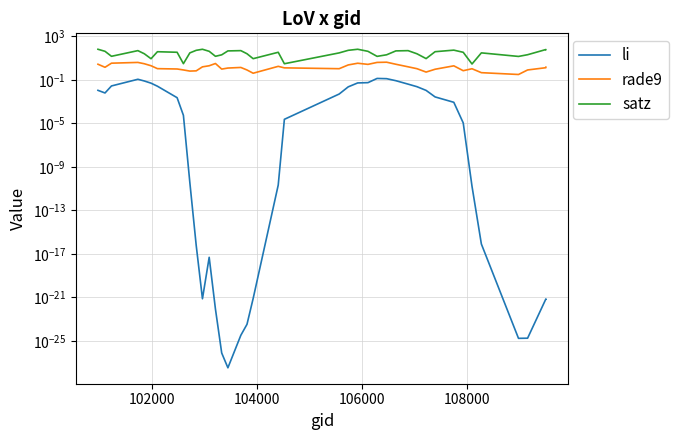

True or false: li and satz intersect in this chart.

False